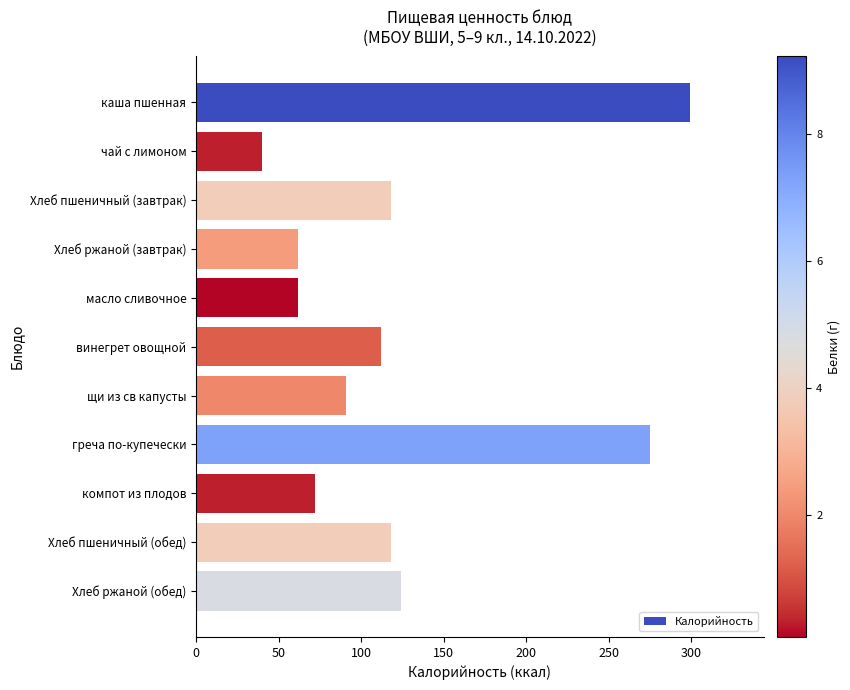

What is the change in value from чай с лимоном to Хлеб пшеничный (обед)?

+78